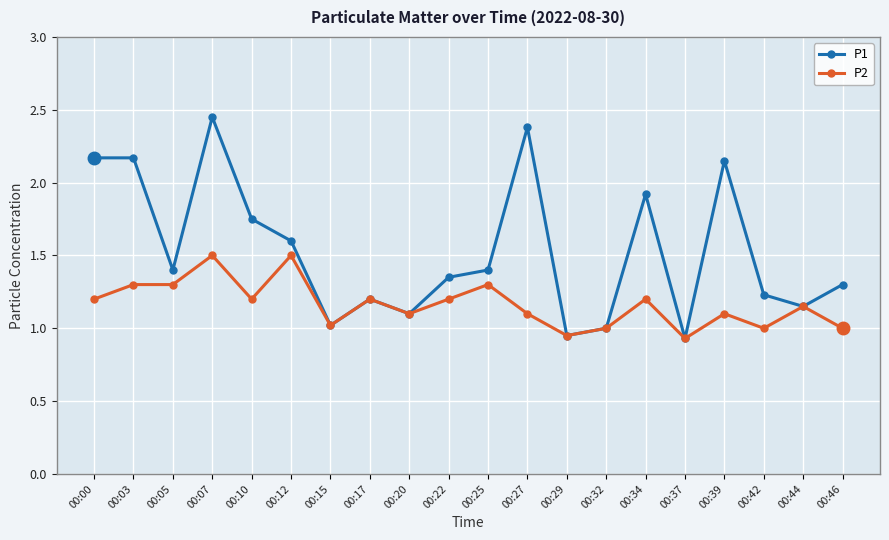

What is the sum of all P1 values?

30.6